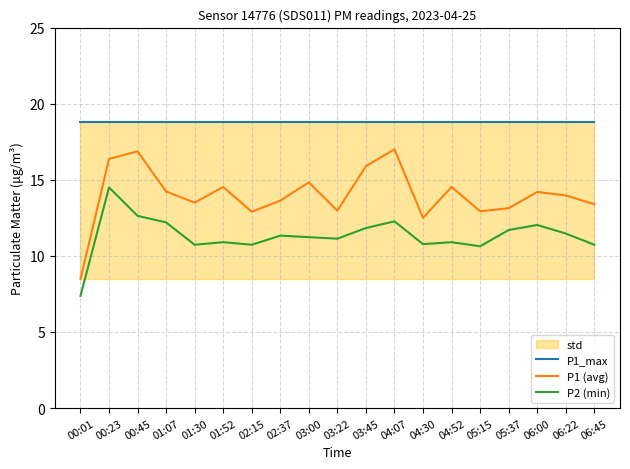

Reading left to right, transcribe all the data shown in this chart.

P1_max: 00:01=18.8	00:23=18.8	00:45=18.8	01:07=18.8	01:30=18.8	01:52=18.8	02:15=18.8	02:37=18.8	03:00=18.8	03:22=18.8	03:45=18.8	04:07=18.8	04:30=18.8	04:52=18.8	05:15=18.8	05:37=18.8	06:00=18.8	06:22=18.8	06:45=18.8
P1 (avg): 00:01=8.5	00:23=16.4	00:45=16.9	01:07=14.2	01:30=13.5	01:52=14.5	02:15=12.9	02:37=13.6	03:00=14.8	03:22=13.0	03:45=15.9	04:07=17.0	04:30=12.5	04:52=14.5	05:15=12.9	05:37=13.1	06:00=14.2	06:22=14.0	06:45=13.4
P2 (min): 00:01=7.4	00:23=14.5	00:45=12.6	01:07=12.2	01:30=10.7	01:52=10.9	02:15=10.7	02:37=11.3	03:00=11.2	03:22=11.1	03:45=11.8	04:07=12.3	04:30=10.8	04:52=10.9	05:15=10.6	05:37=11.7	06:00=12.0	06:22=11.5	06:45=10.7